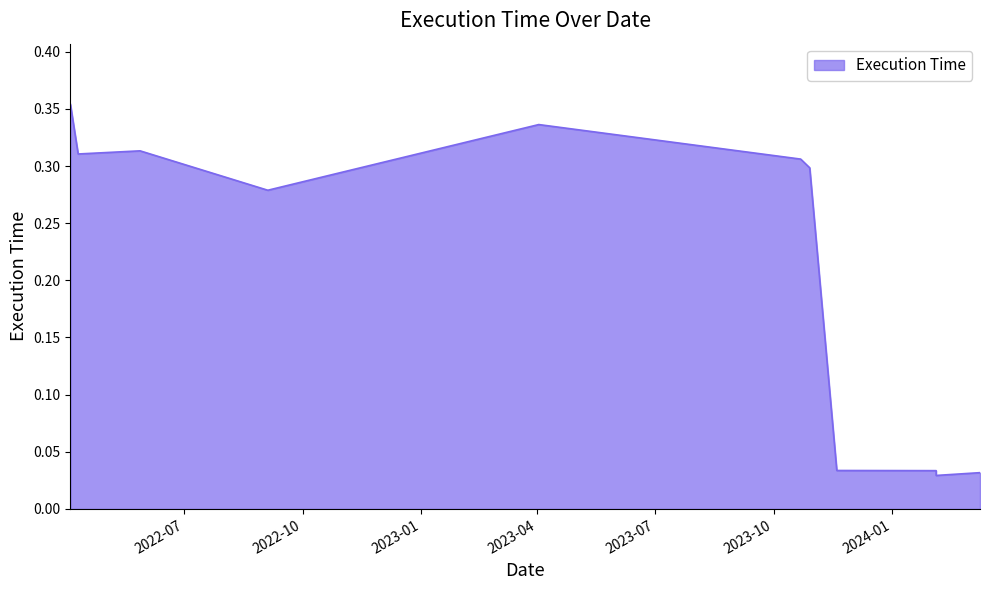

What is the greatest value displayed?

0.4